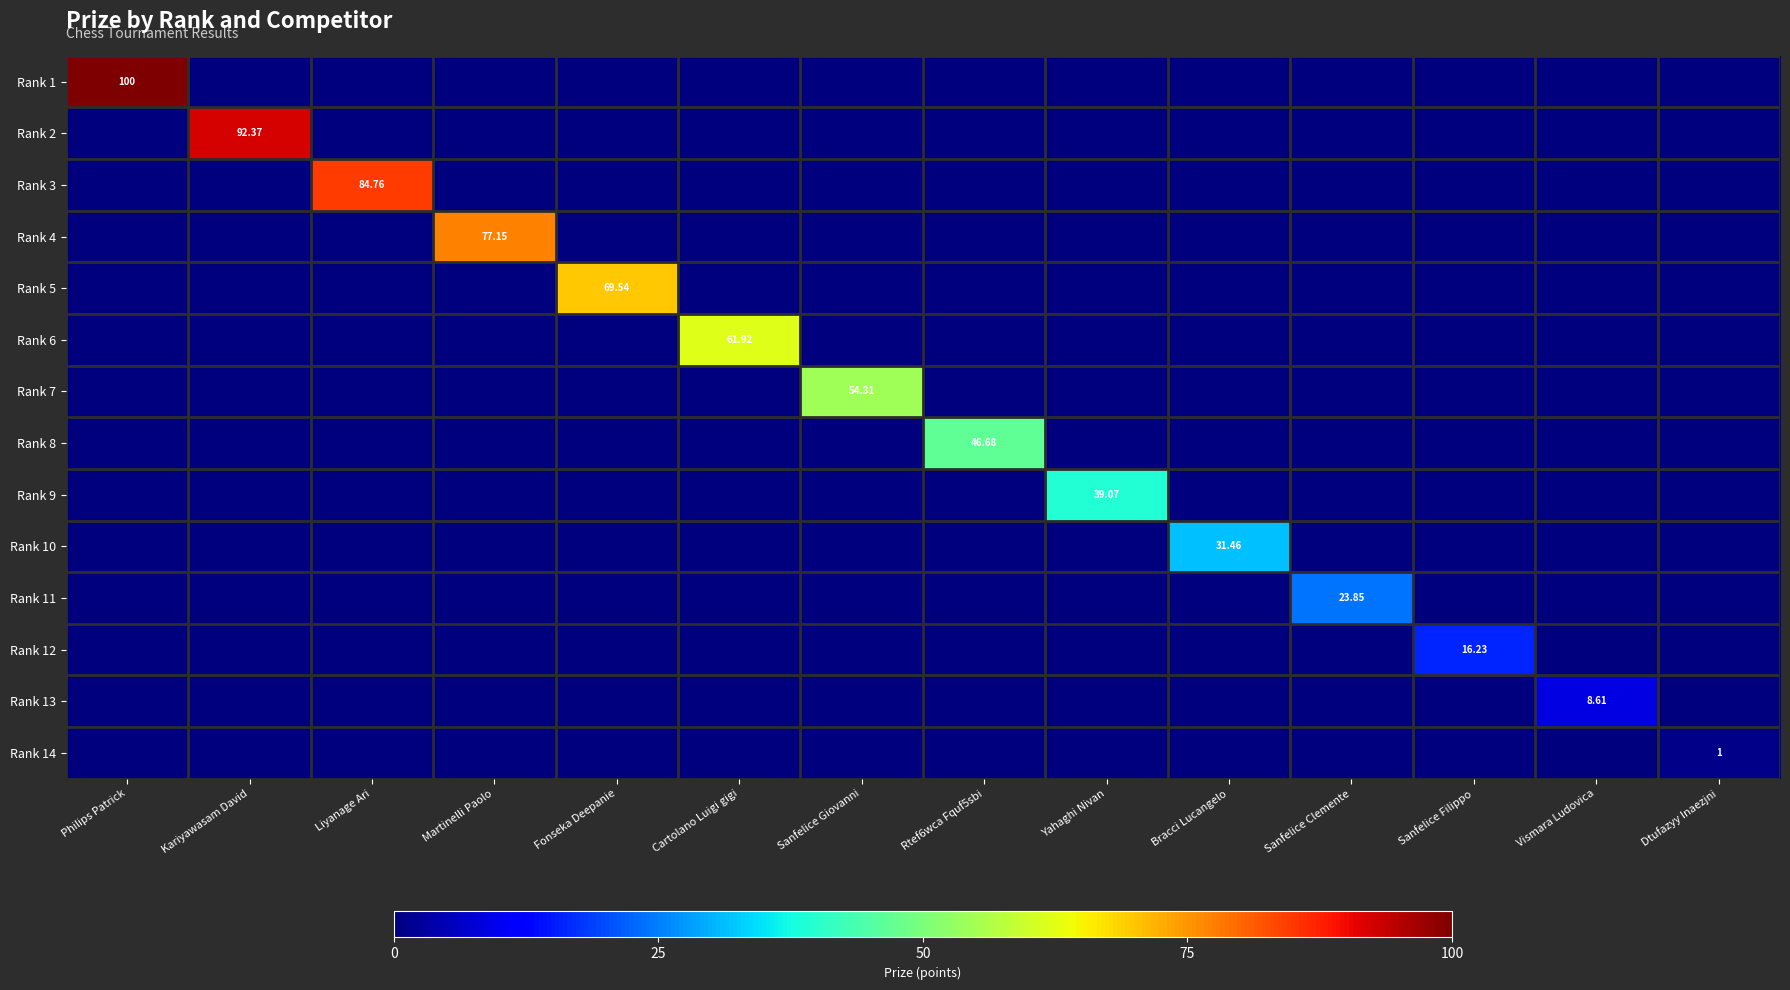

How many distinct data groups are displayed?

14